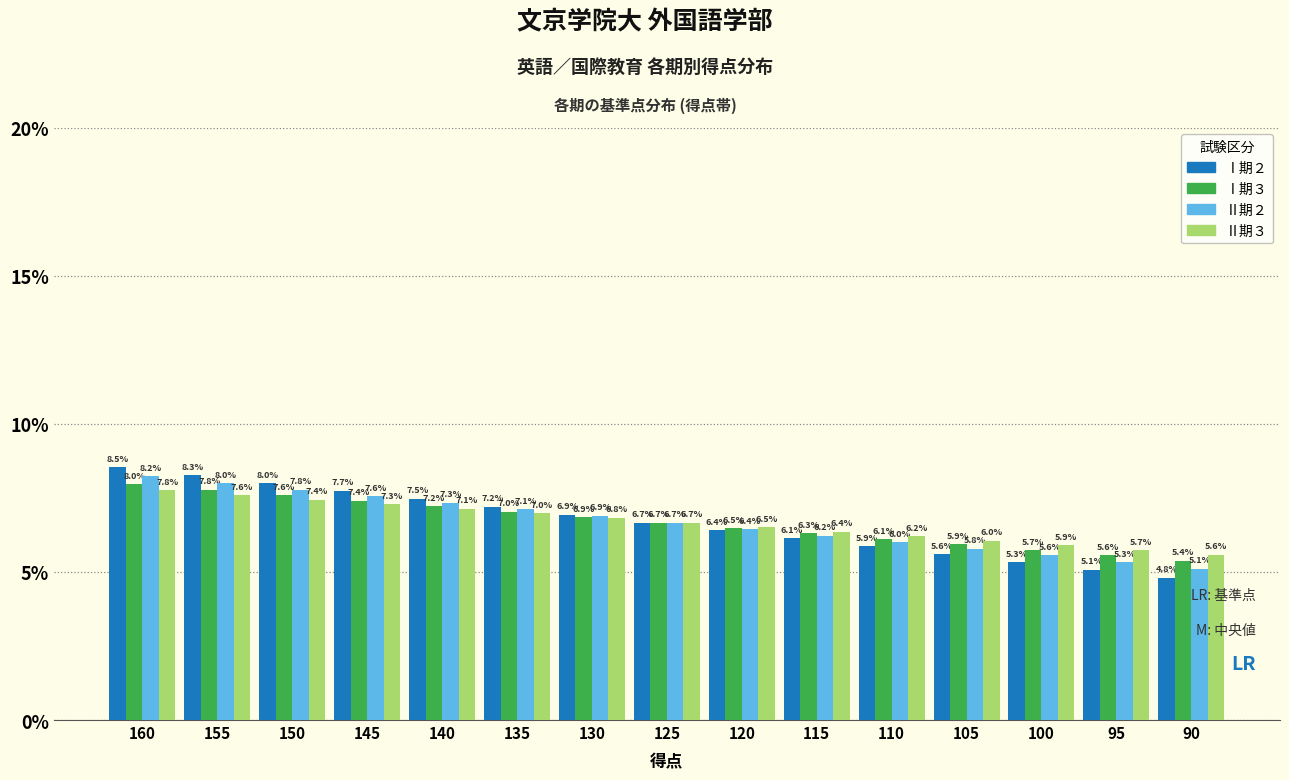

Reading left to right, what are all the values shown in this chart?

Ⅰ期２: 160=8.5	155=8.3	150=8.0	145=7.7	140=7.5	135=7.2	130=6.9	125=6.7	120=6.4	115=6.1	110=5.9	105=5.6	100=5.3	95=5.1	90=4.8
Ⅰ期３: 160=8.0	155=7.8	150=7.6	145=7.4	140=7.2	135=7.0	130=6.9	125=6.7	120=6.5	115=6.3	110=6.1	105=5.9	100=5.7	95=5.6	90=5.4
Ⅱ期２: 160=8.2	155=8.0	150=7.8	145=7.6	140=7.3	135=7.1	130=6.9	125=6.7	120=6.4	115=6.2	110=6.0	105=5.8	100=5.6	95=5.3	90=5.1
Ⅱ期３: 160=7.8	155=7.6	150=7.4	145=7.3	140=7.1	135=7.0	130=6.8	125=6.7	120=6.5	115=6.4	110=6.2	105=6.0	100=5.9	95=5.7	90=5.6